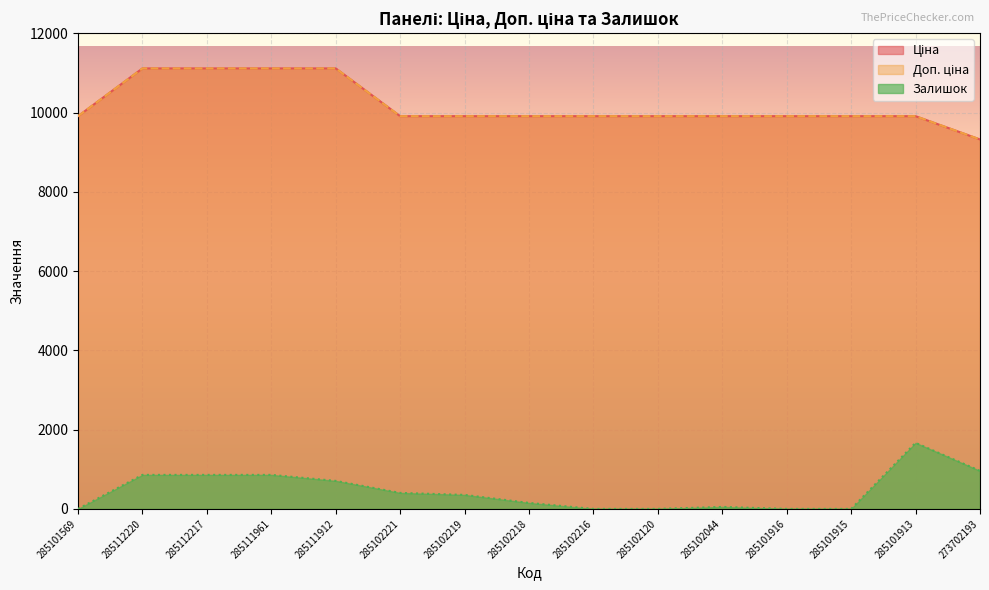

What is the sum of all Ціна values?

152860.6